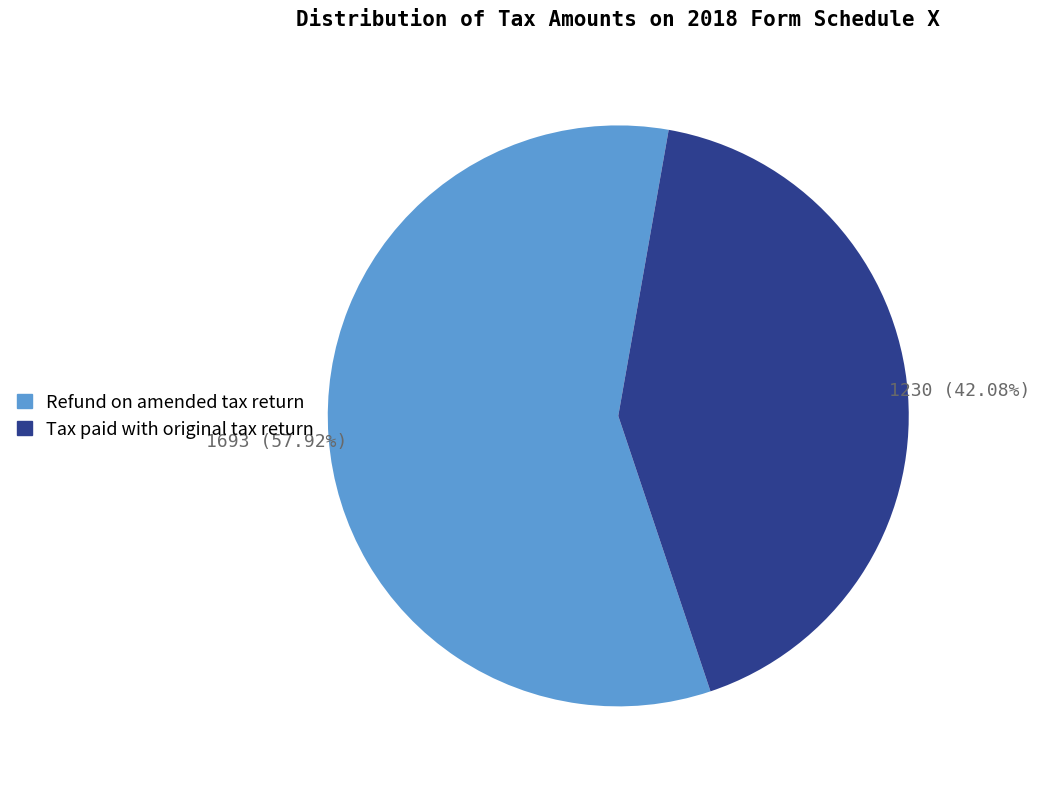

To the nearest percent, what percentage of the pie is Tax paid with original tax return?

42%